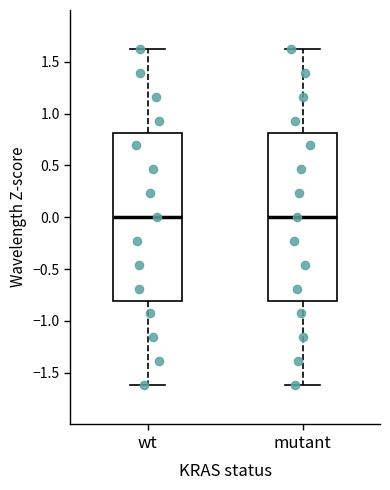

Where does the upper whisker of the box for mutant end on the y-axis? The values are not printed on the chart, so give them approximately, as read against the axis.

1.6